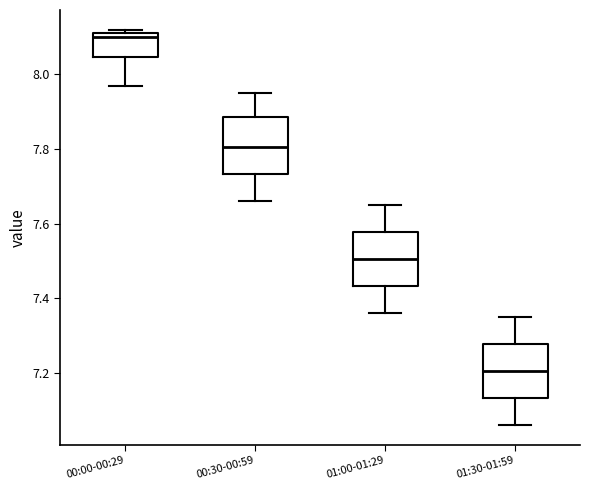

Reading left to right, transcribe this box plot: for each box, give where its median line is, the range the box spans, and where its two whiskers end, as read against the y-axis. The values are not printed on the chart, so give them approximately, as read against the axis.

00:00-00:29: median 8.10, box 8.04 to 8.12, whiskers 7.98 to 8.12 (just above the box's upper edge)
00:30-00:59: median 7.80, box 7.74 to 7.88, whiskers 7.66 to 7.96
01:00-01:29: median 7.50, box 7.44 to 7.58, whiskers 7.36 to 7.66
01:30-01:59: median 7.20, box 7.14 to 7.28, whiskers 7.06 to 7.36